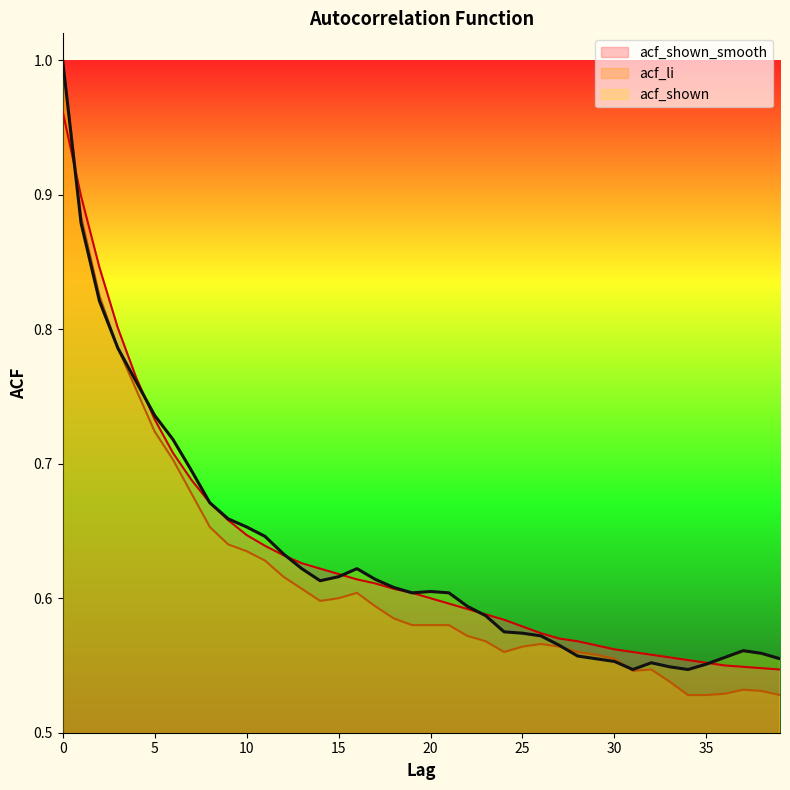

What is the approximate value of acf_li at 28?

0.6